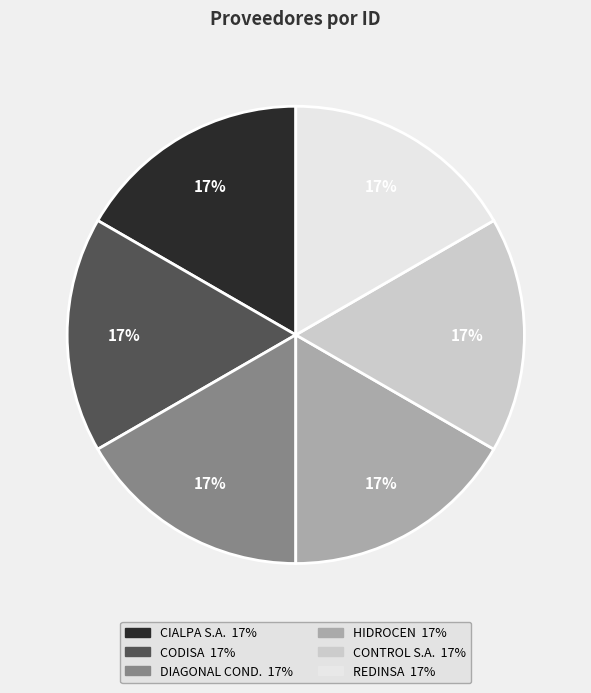

Is there a majority slice in this chart?

No